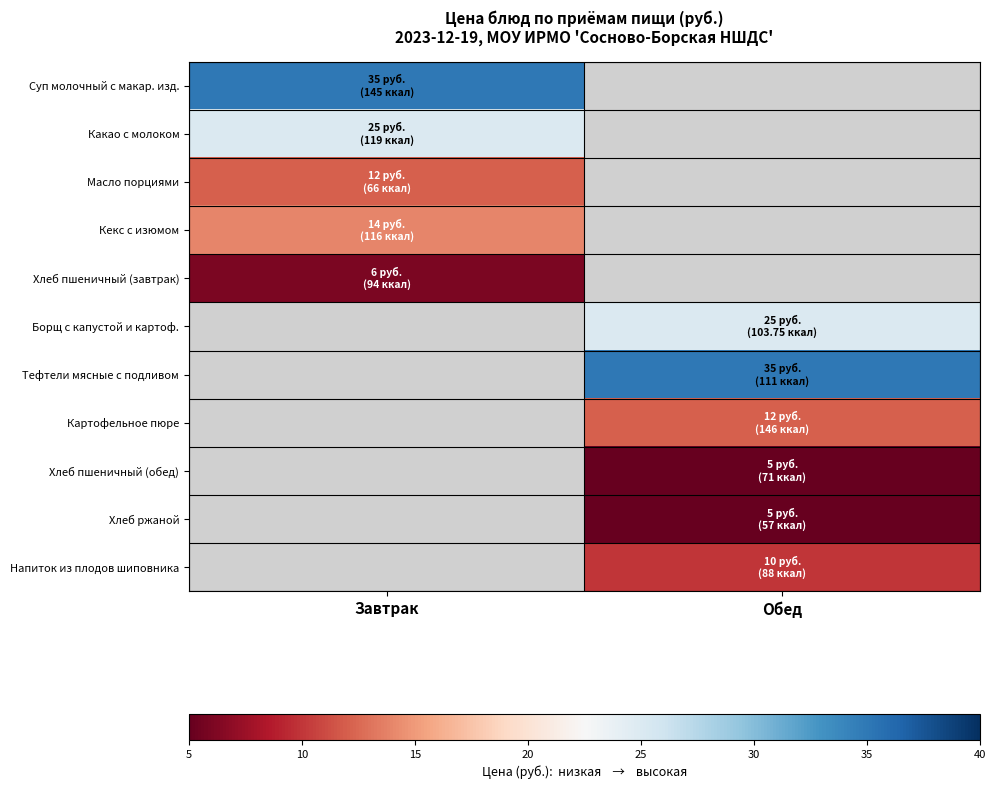

How many values in Борщ с капустой и картоф. are above zero?

1